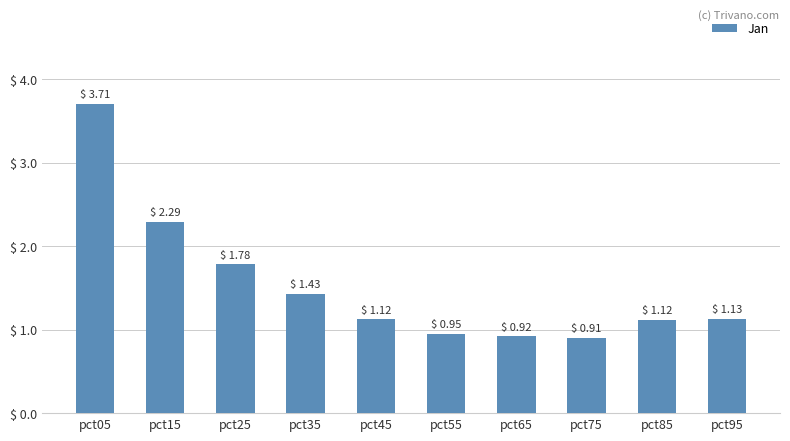

What is the difference between the values at pct85 and pct25?

0.7